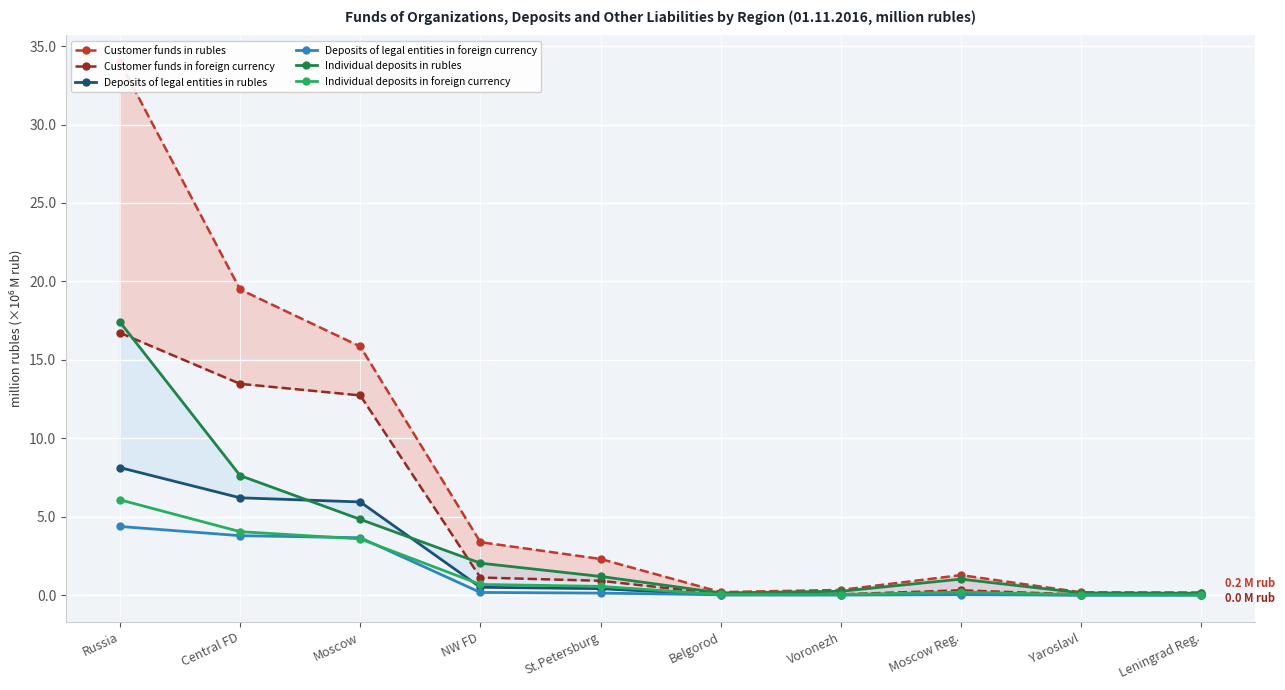

What is the spread (max minus min) of values at NW FD?

3.2